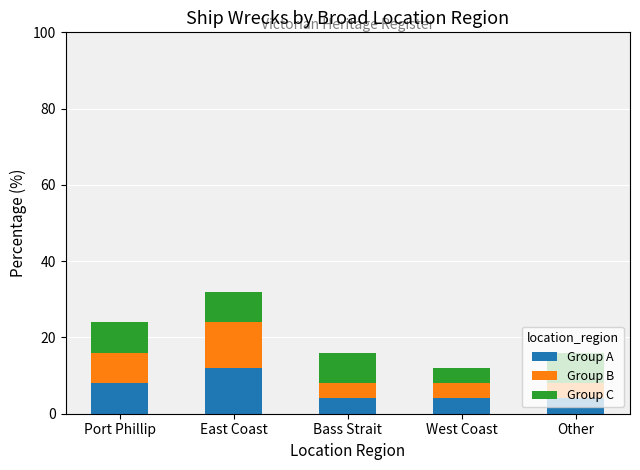

What is the total value across all series at Bass Strait?

16